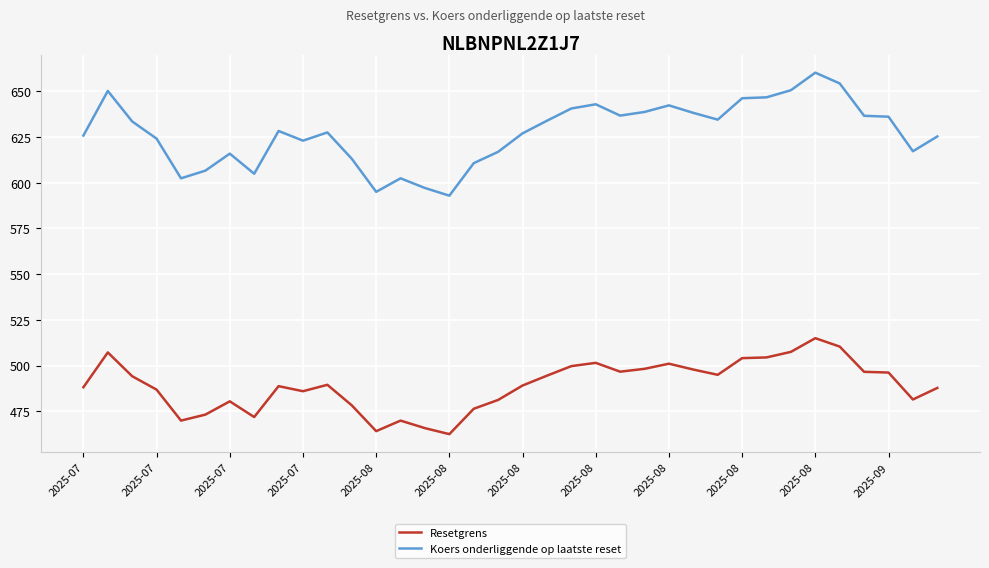

What are all the series names shown in the legend?

Resetgrens, Koers onderliggende op laatste reset